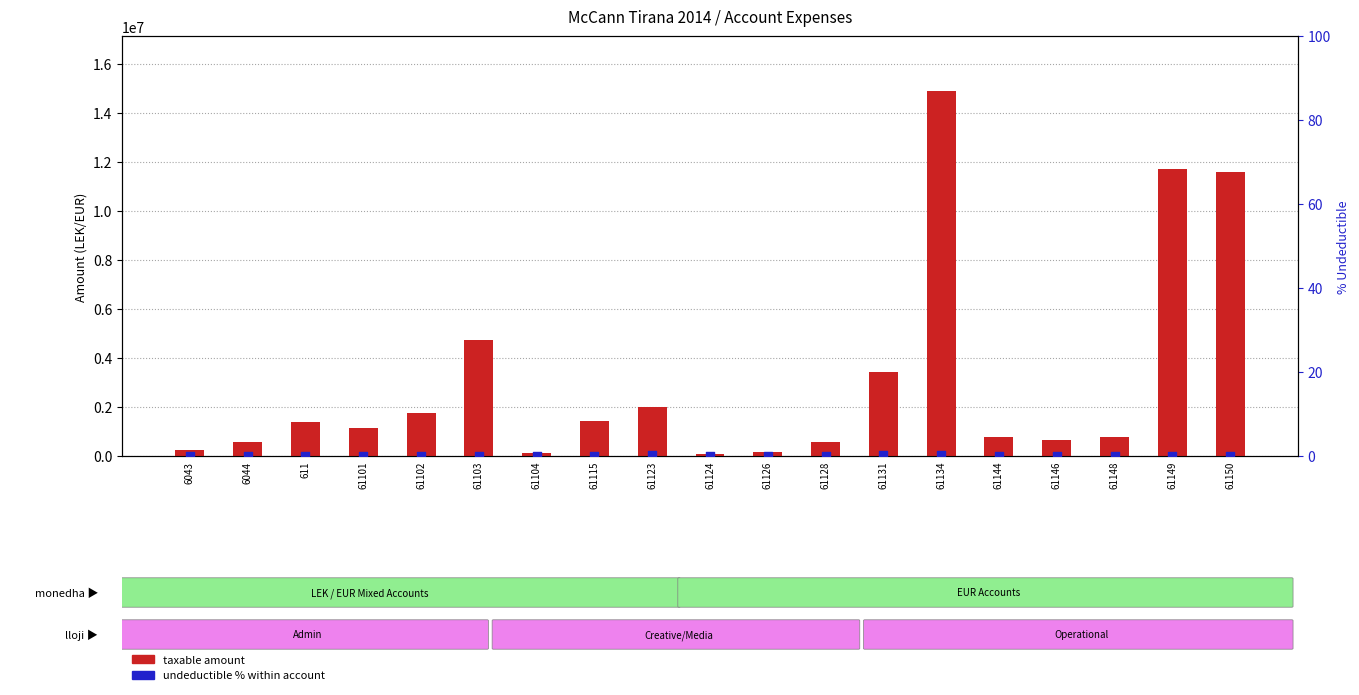

Which series has the largest Y range (max minus min)?

taxable amount